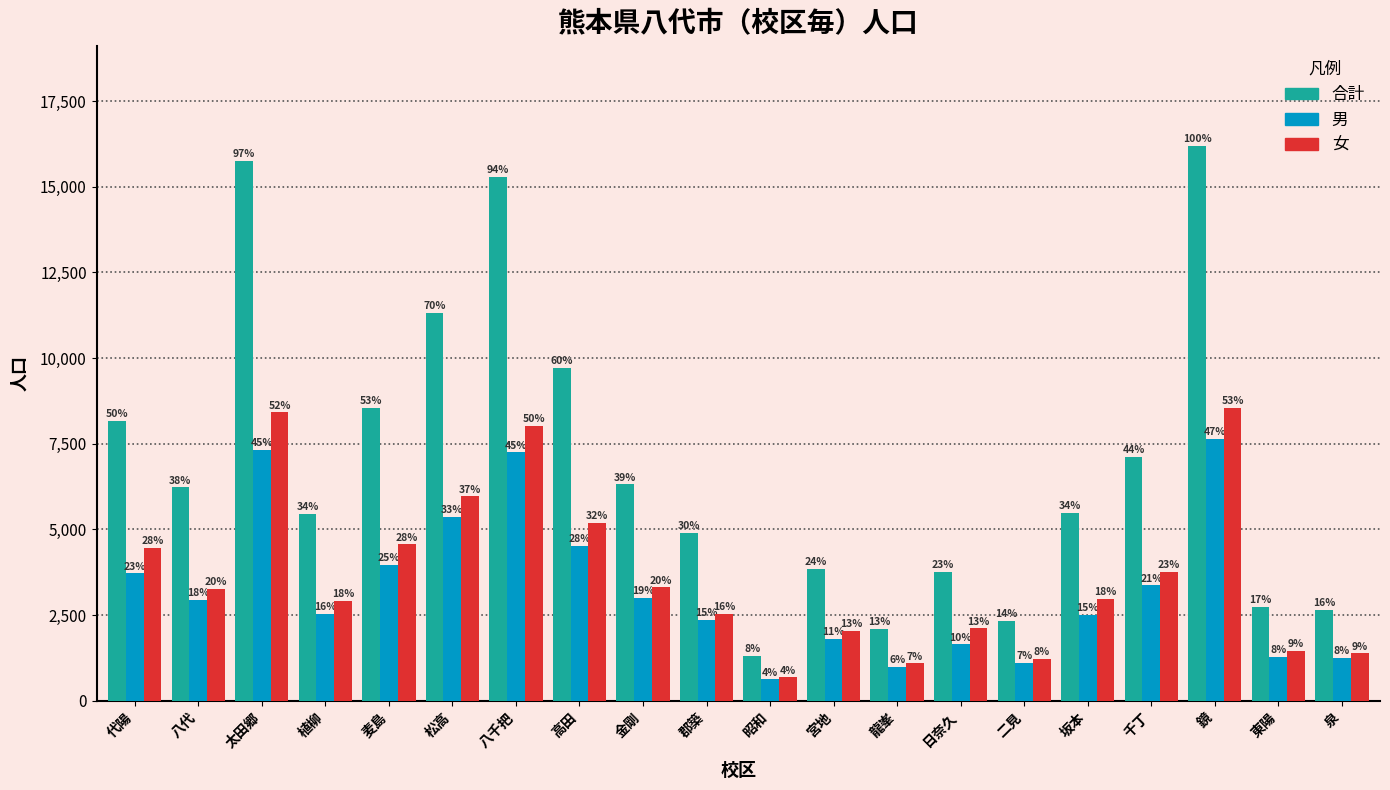

What are all the series names shown in the legend?

合計, 男, 女